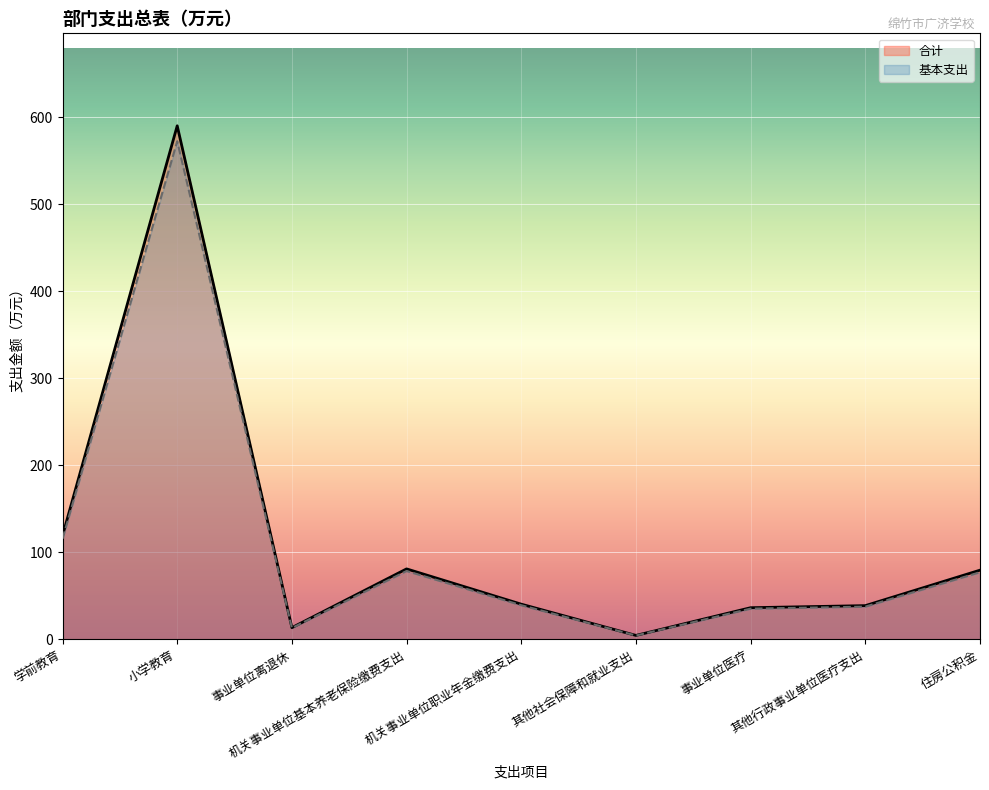

How many lines are shown in the chart?

2